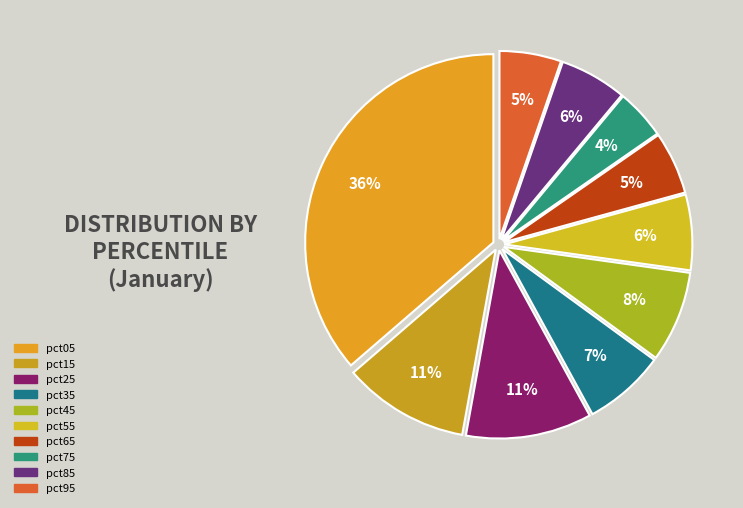

How many slices are in this pie chart?

10